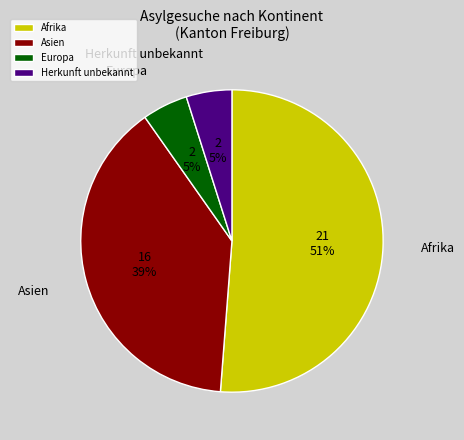

To the nearest percent, what portion does Europa represent?

5%